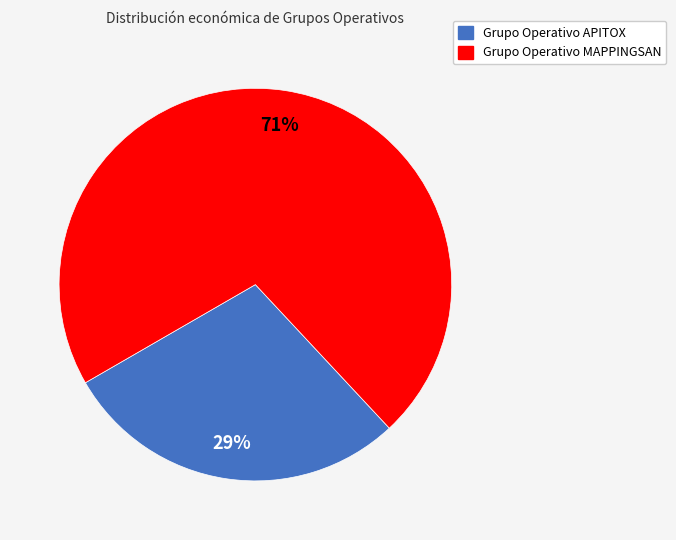

To the nearest percent, what percentage of the pie is Grupo Operativo APITOX?

29%